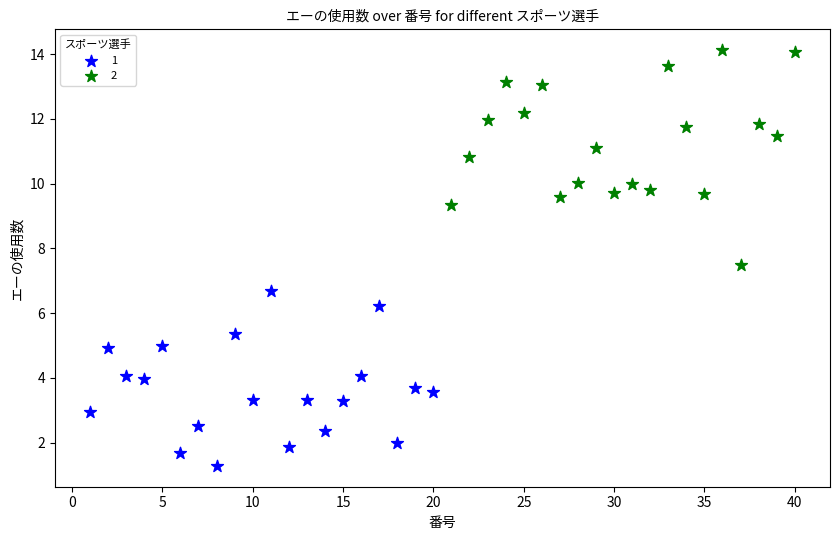

Which series reaches the maximum Y coordinate?

2